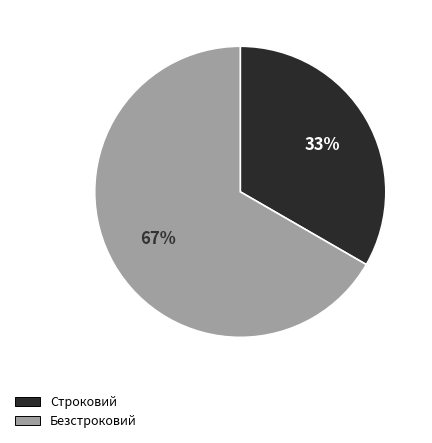

True or false: Безстроковий accounts for 53% of the total.

False